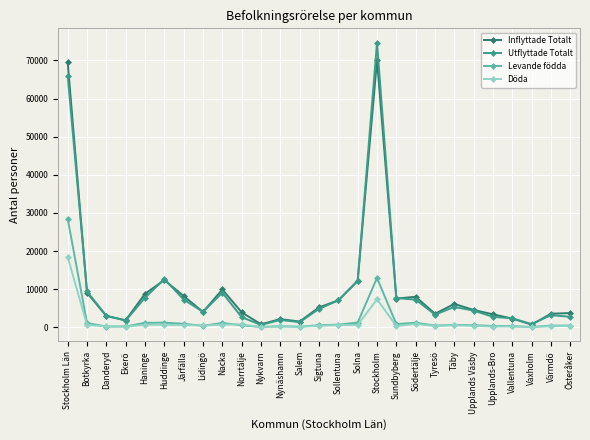

What is the label of the 1st point from the right?

Österåker